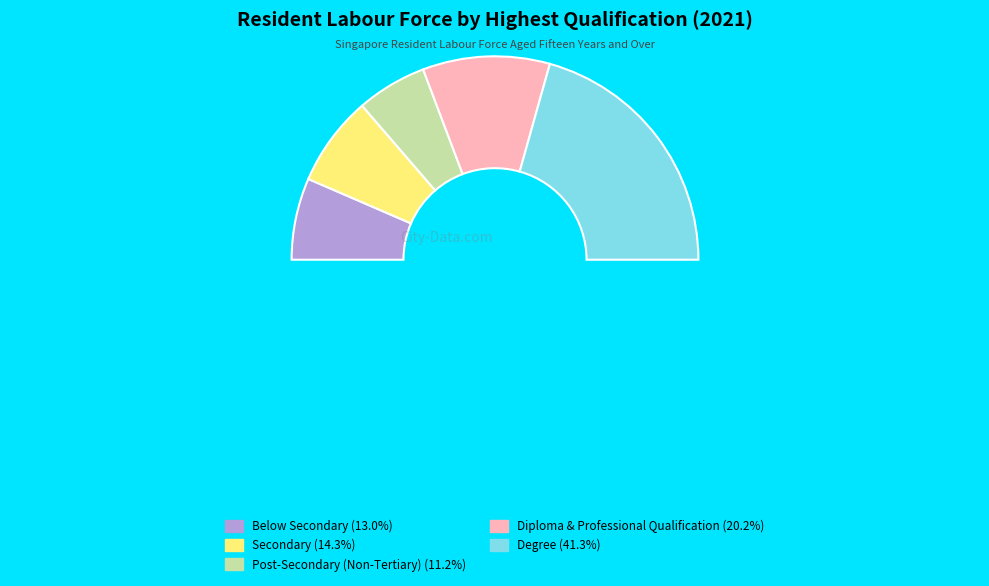

Which slice is the smallest?

Post-Secondary (Non-Tertiary)